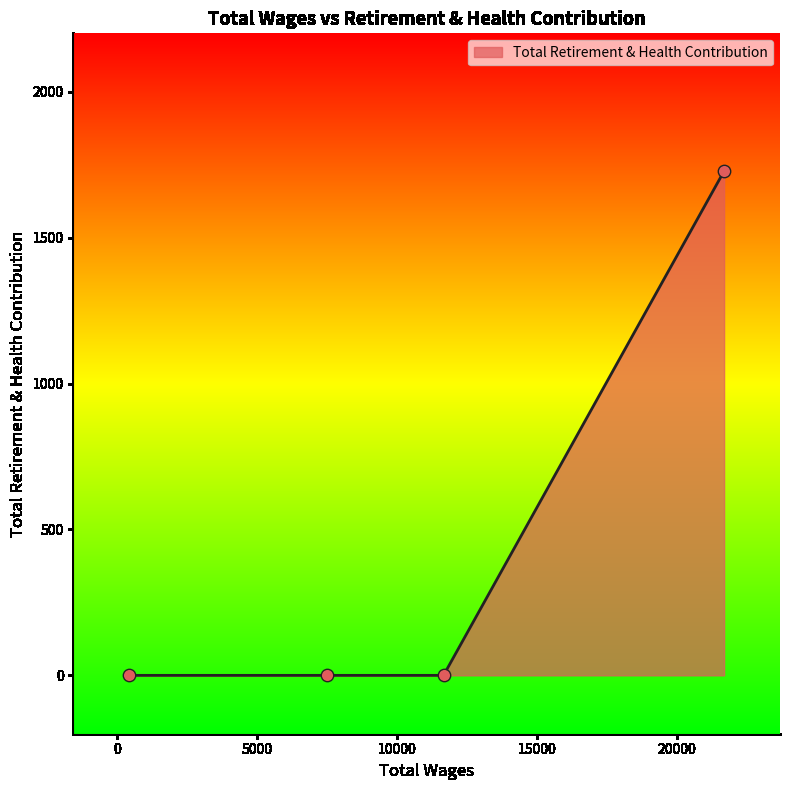

What is the sum of all values?

1728